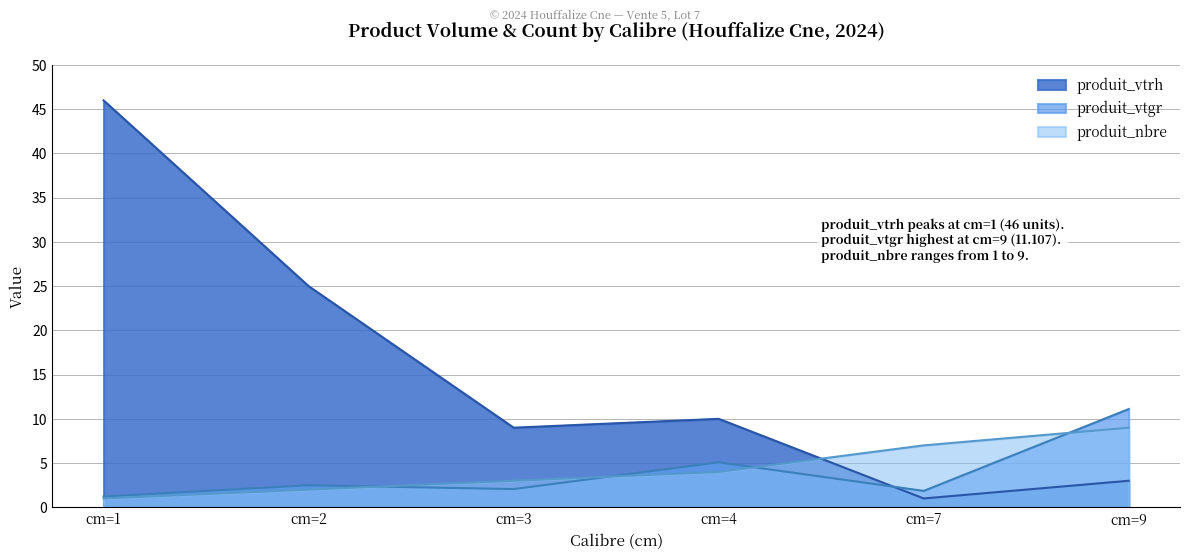

What is the approximate value of produit_vtgr at cm=4?

5.1